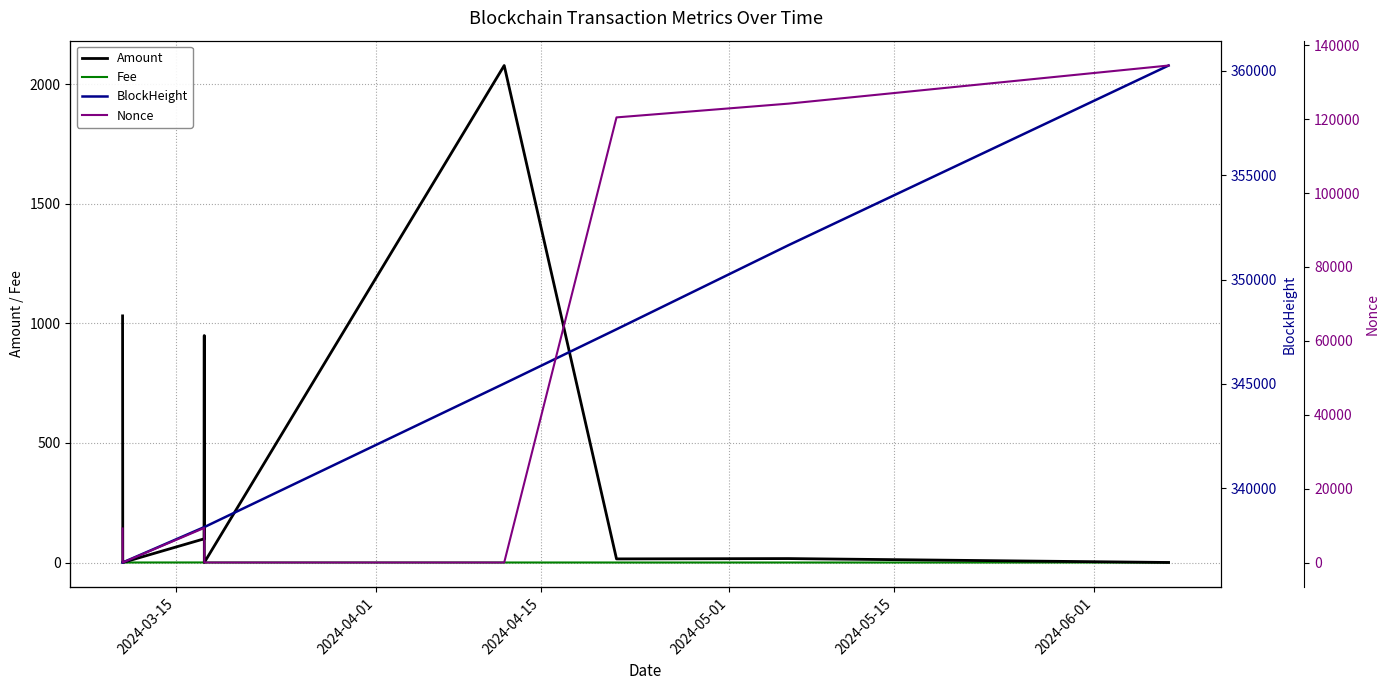

Between which two adjacent categories do Nonce and Fee first intersect?

2024-03-15 and 2024-04-01